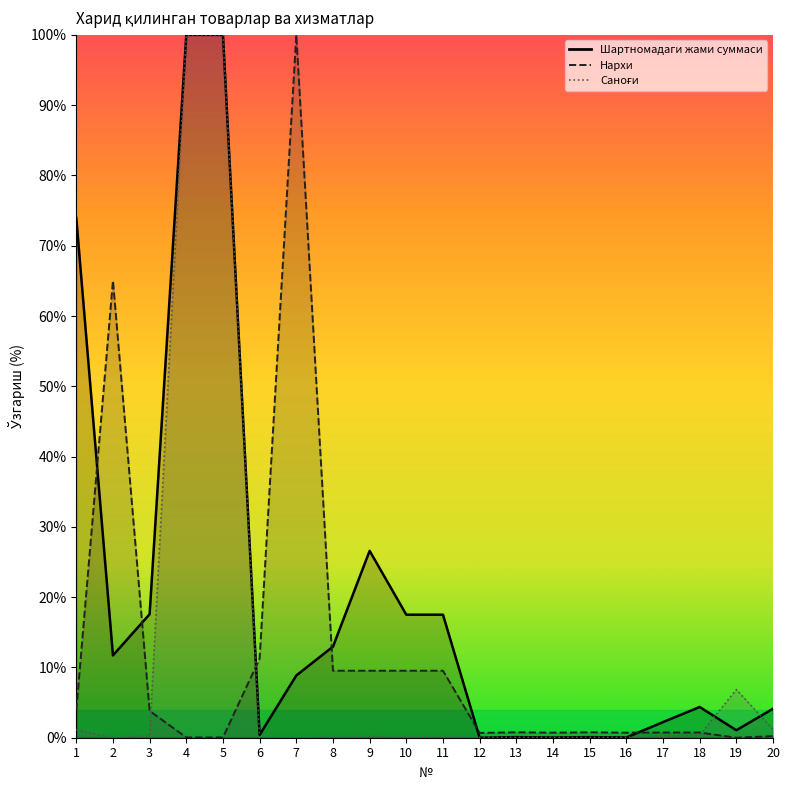

At how many categories does at least one series exceed 12?

10